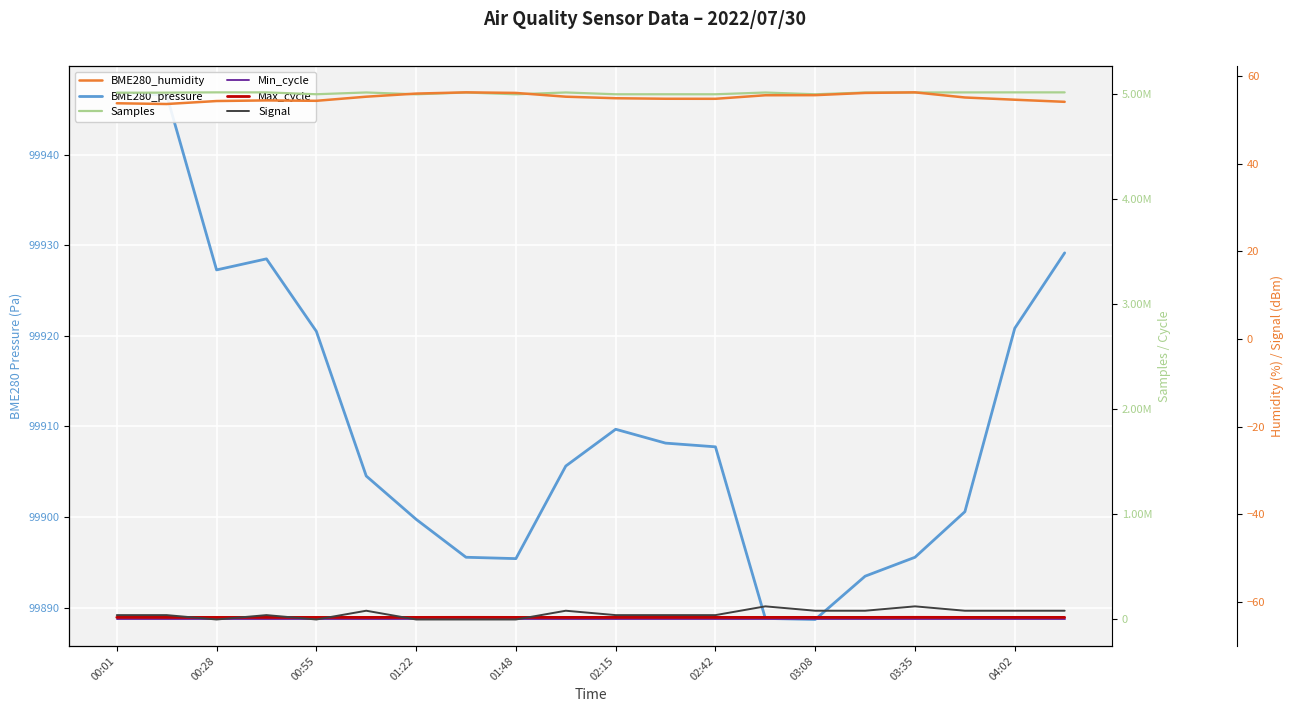

How many data points in Samples are above 5013080?

9